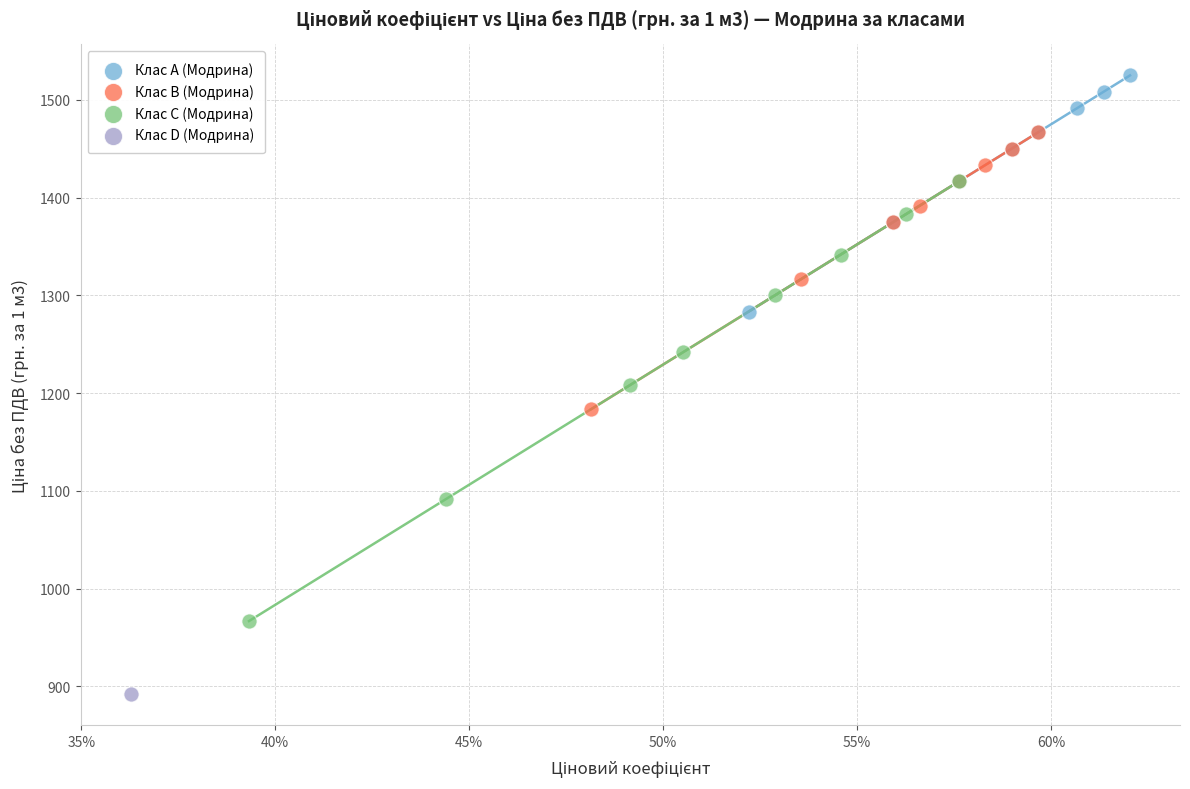

Which series contains the lowest Y value?

Клас D (Модрина)